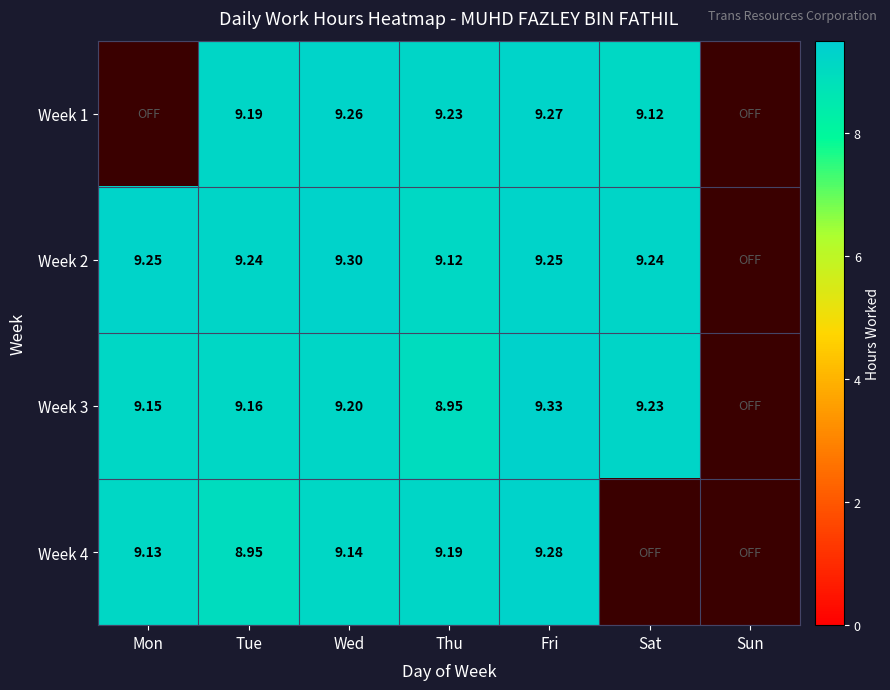

What is the total value across all series at Fri?

37.1